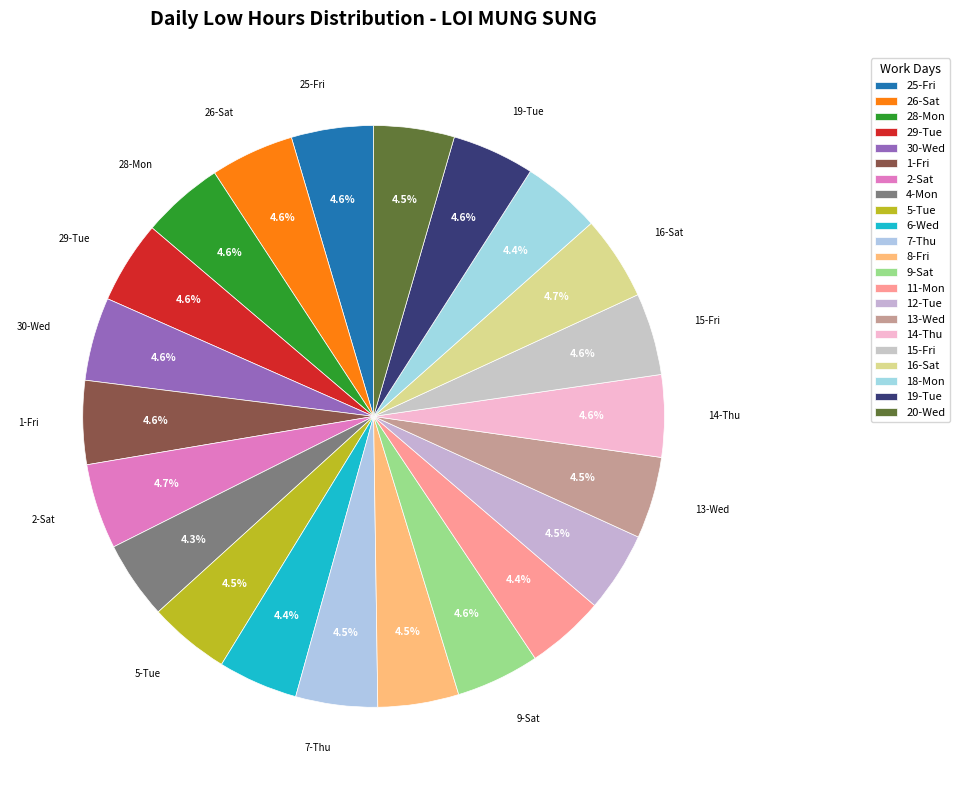

How many slices are in this pie chart?

22